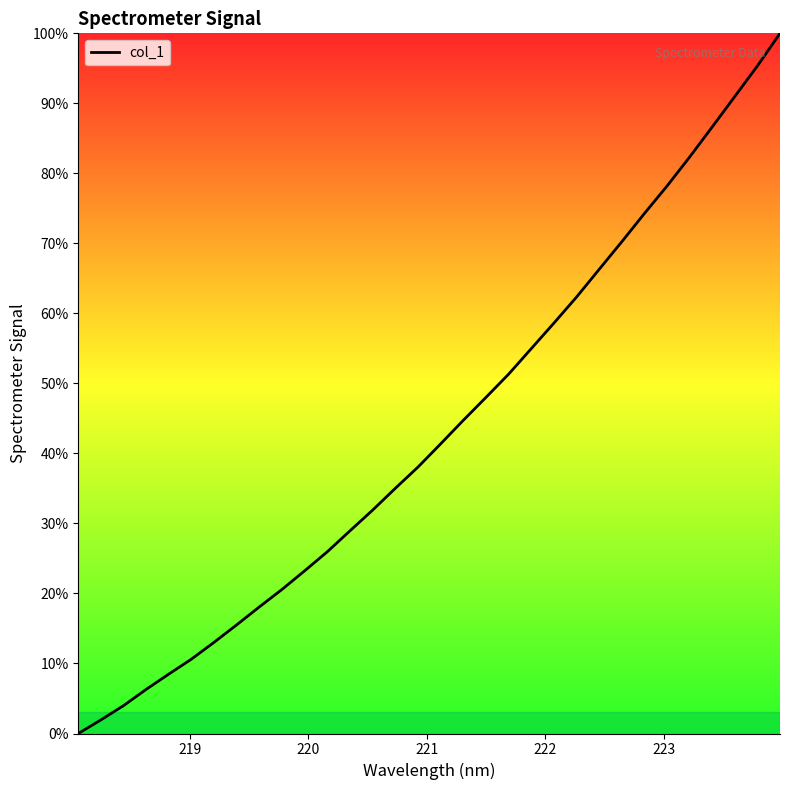

How many values are below 41?

16